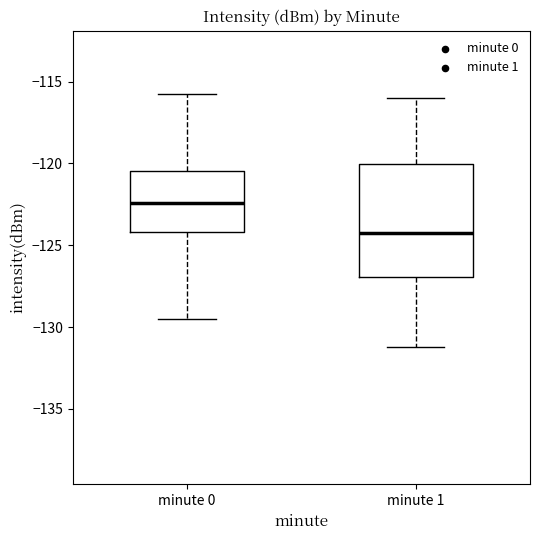

Reading left to right, transcribe this box plot: for each box, give where its median line is, the range the box spans, and where its two whiskers end, as read against the y-axis. The values are not printed on the chart, so give them approximately, as read against the axis.

minute 0: median -122.5, box -124.0 to -120.5, whiskers -129.5 to -116.0
minute 1: median -124.5, box -127.0 to -120.0, whiskers -131.0 to -116.0